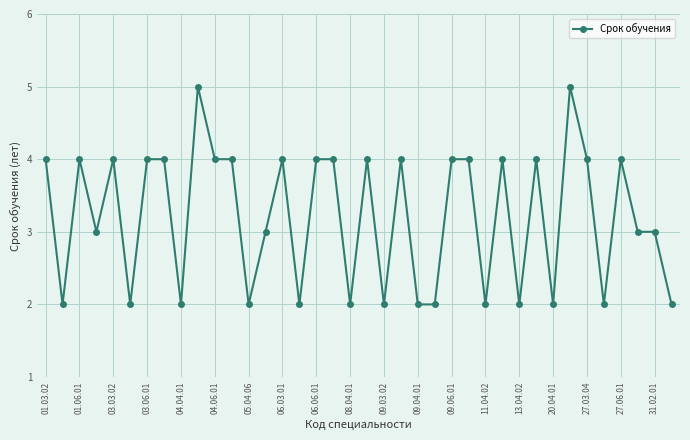

True or false: there are more than 1 points higher than both neighbors.

True